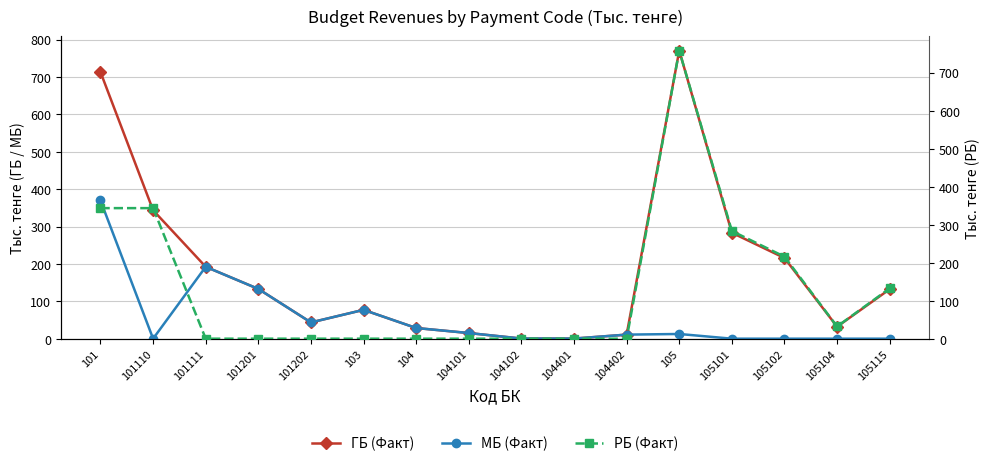

Reading right to left, transcribe all the data shown in this chart.

ГБ (Факт): 105115=132.4	105104=32.1	105102=215.8	105101=283.4	105=770.4	104402=10.9	104401=0.3	104102=0.4	104101=15.1	104=28.6	103=77.1	101202=43.5	101201=133.1	101111=192.3	101110=343.5	101=713.1
МБ (Факт): 105115=0.0	105104=0.0	105102=0.0	105101=0.0	105=12.6	104402=10.9	104401=0.3	104102=0.4	104101=15.1	104=28.6	103=77.1	101202=43.5	101201=133.1	101111=192.3	101110=0.0	101=369.6
РБ (Факт): 105115=132.4	105104=32.1	105102=215.8	105101=283.4	105=757.8	104402=0.0	104401=0.0	104102=0.0	104101=0.0	104=0.0	103=0.0	101202=0.0	101201=0.0	101111=0.0	101110=343.5	101=343.5